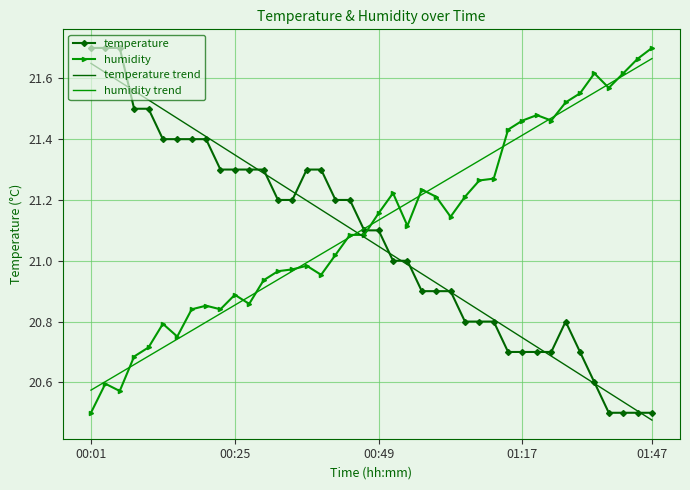

After their last crossing, which series has the higher values: humidity trend or temperature trend?

humidity trend